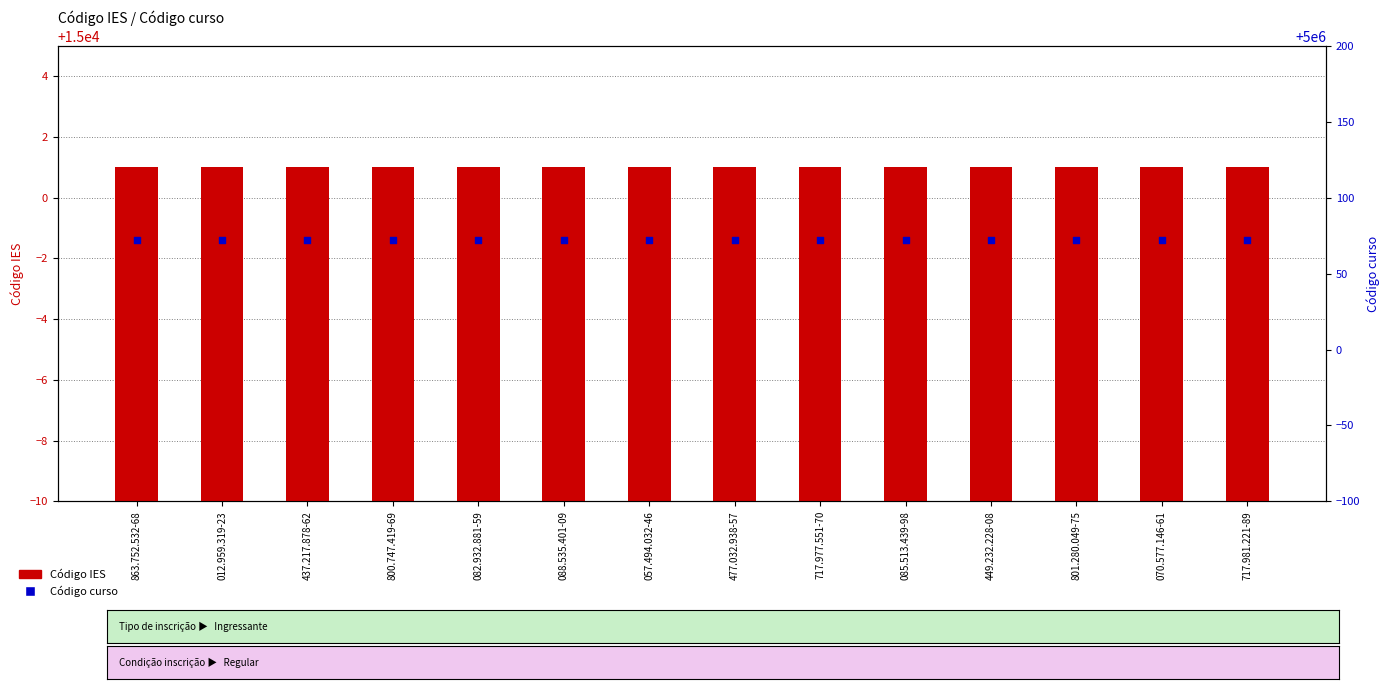

Which series contains the lowest Y value?

Código IES